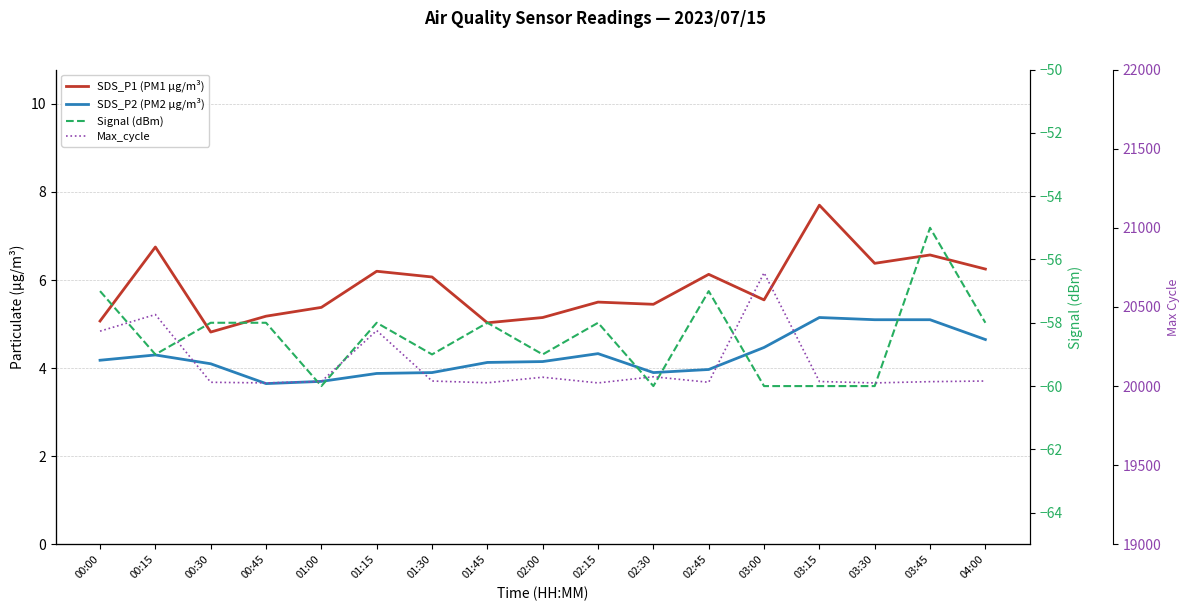

At which label does SDS_P2 (PM2 µg/m³) reach its peak?

03:15